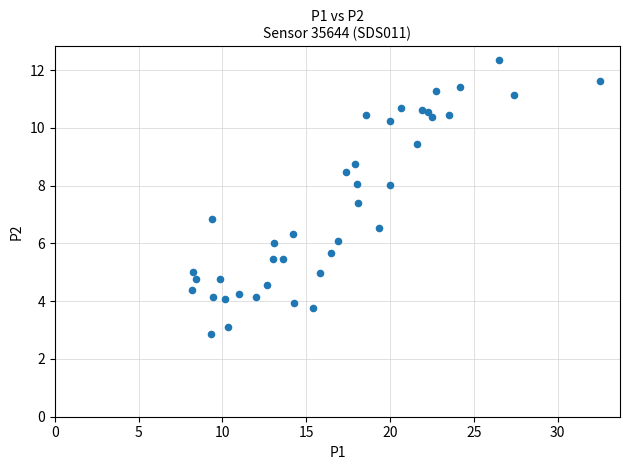

What is the range of X values (max minus min)?

24.3